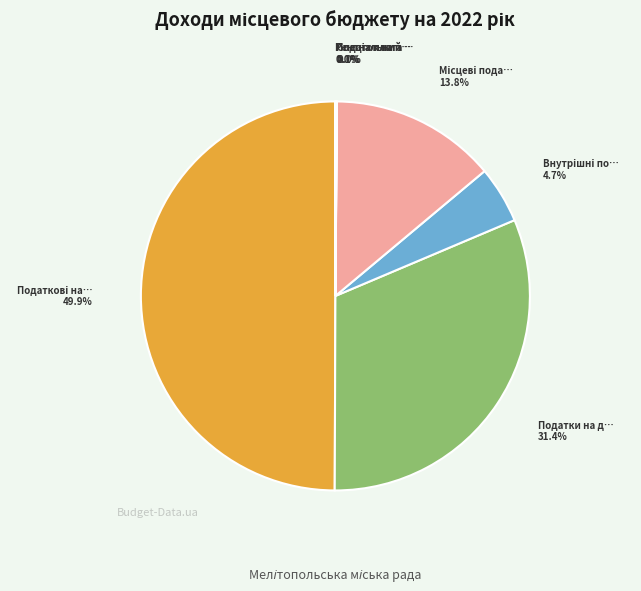

How many slices are in this pie chart?

7